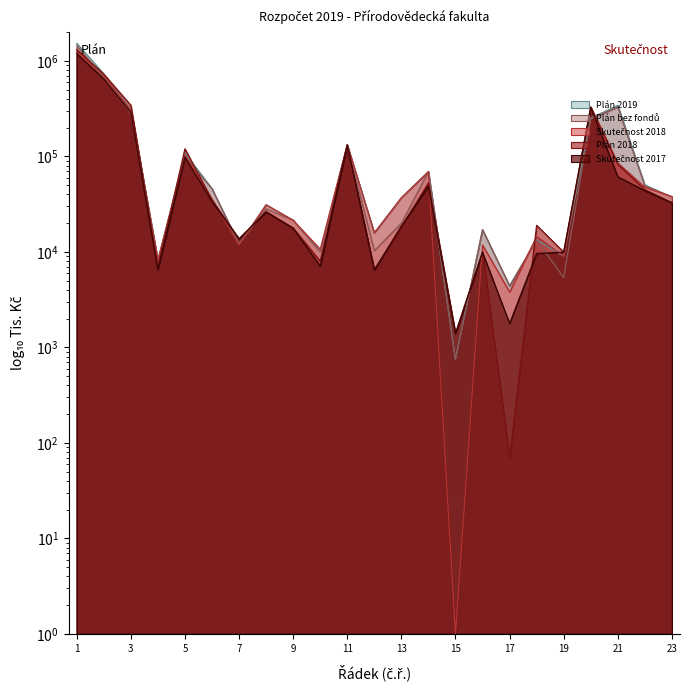

At which category is the sum across all series the highest?

1